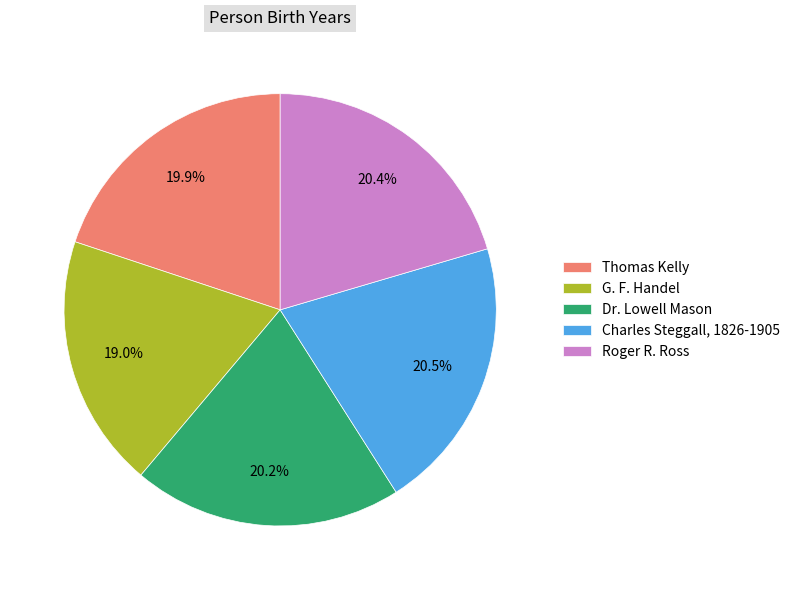

What percentage is the Thomas Kelly slice, to the nearest percent?

20%